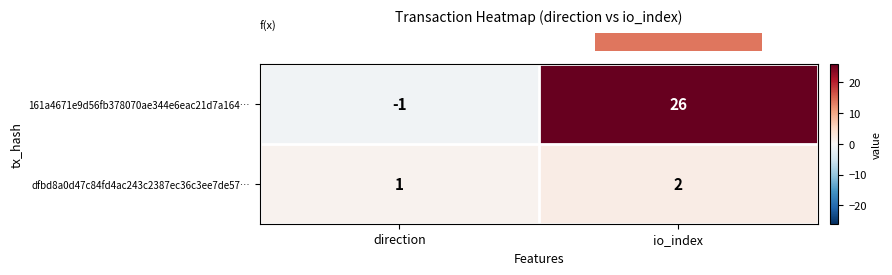

At which category does the chart reach its minimum across all series?

direction